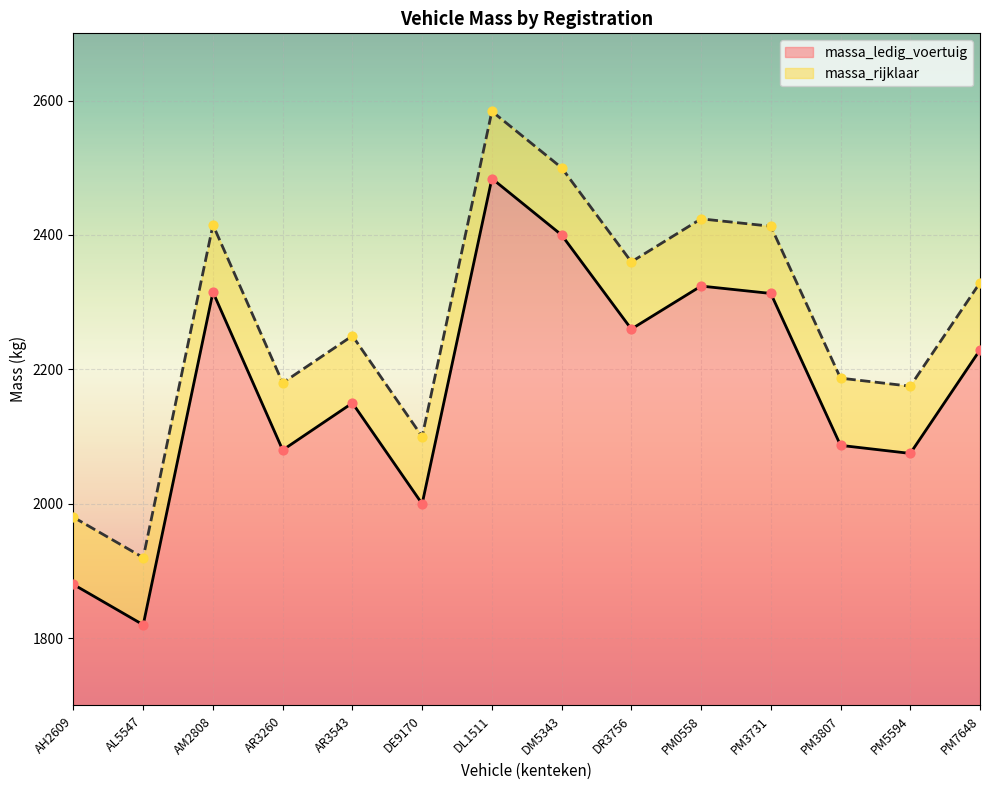

At which category is the sum across all series the highest?

DL1511